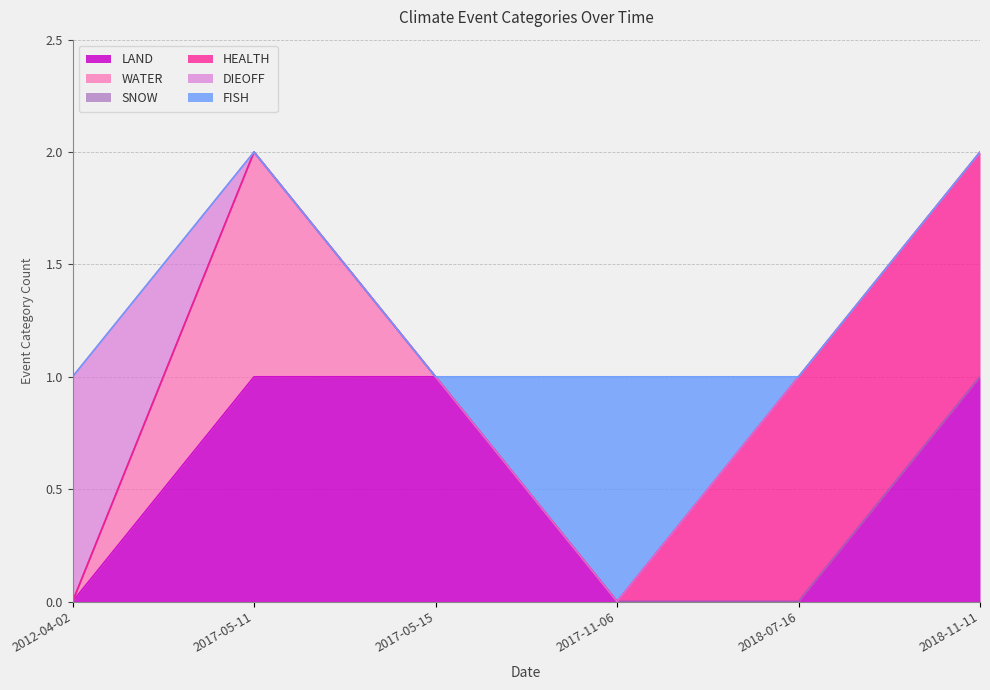

Does the chart have visible grid lines?

Yes